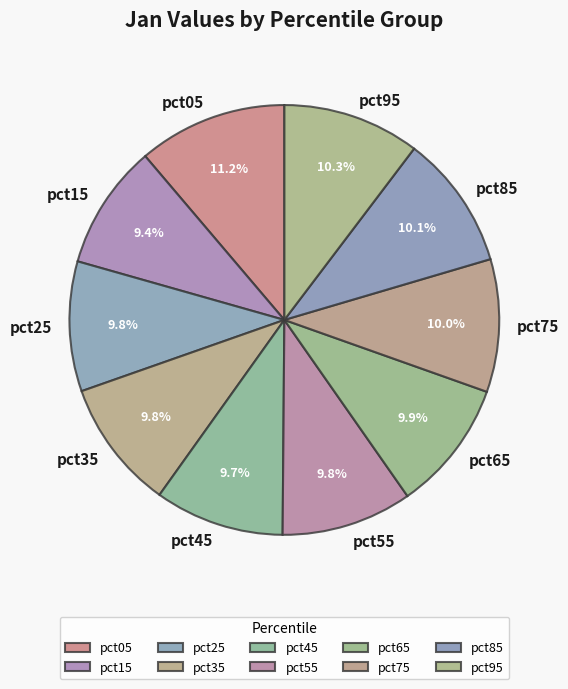

Which category has the biggest portion of the pie?

pct05